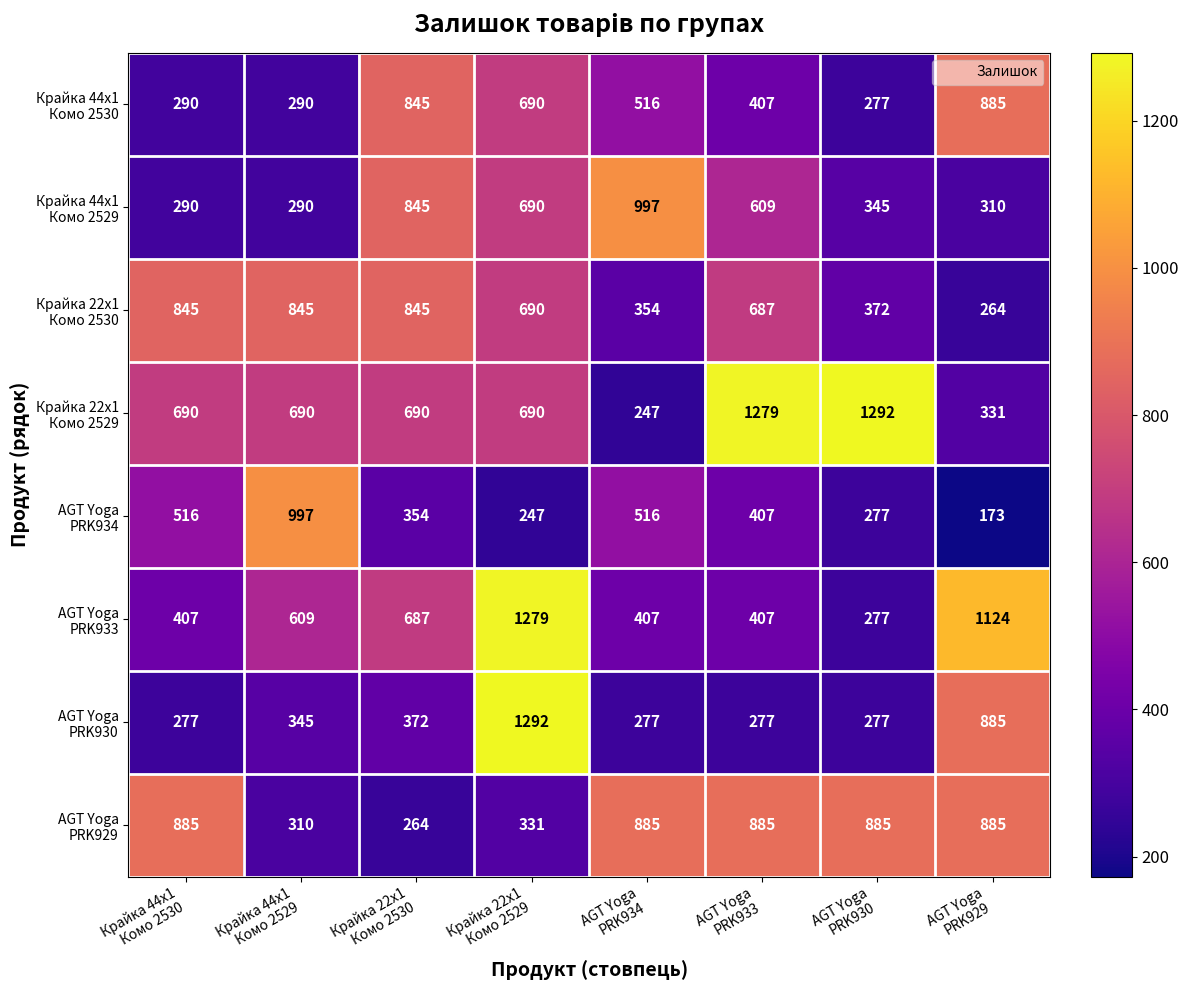

What is the maximum value shown in the chart?

1292